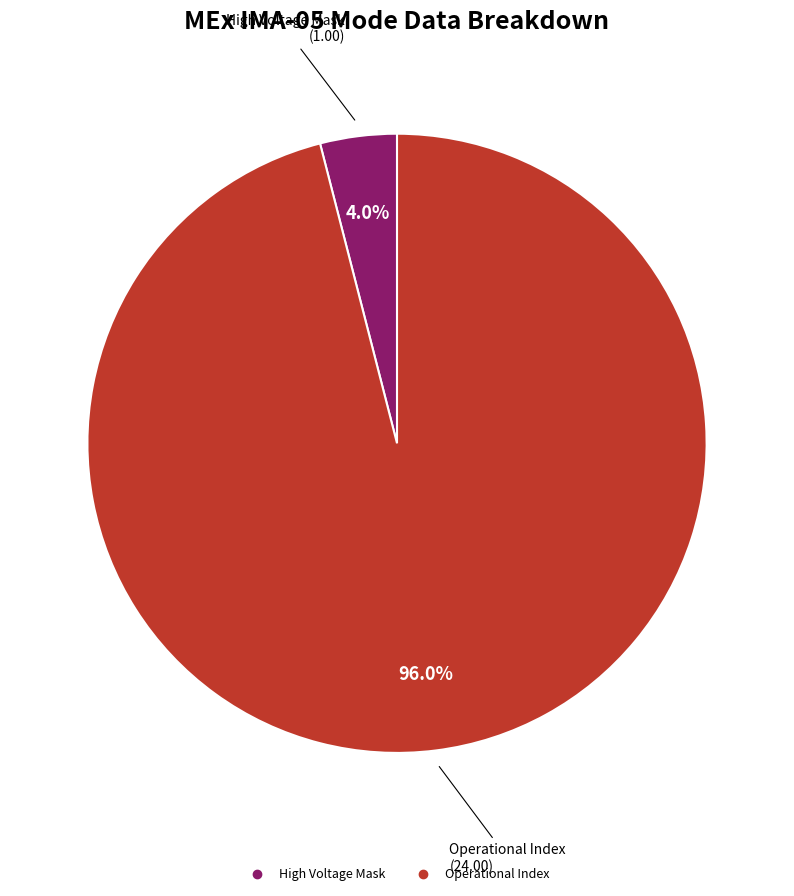

Is there any slice that represents more than half of the pie?

Yes